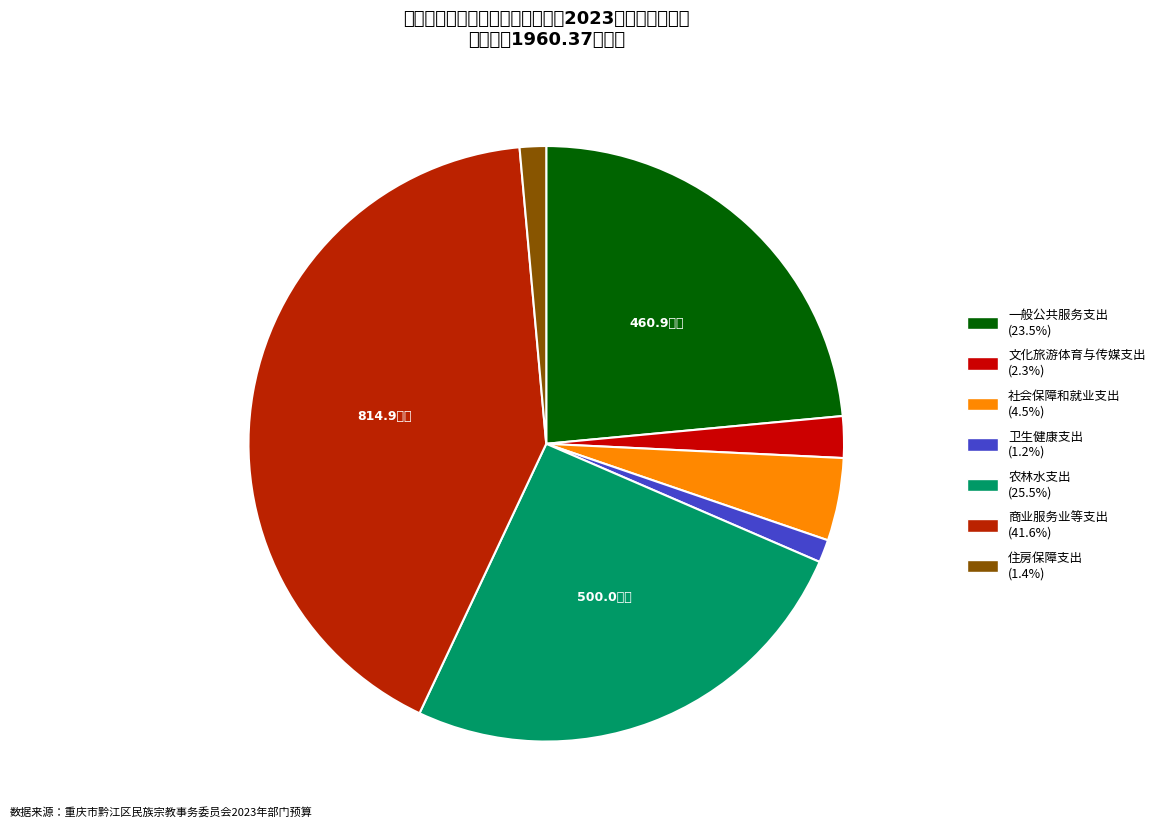

Is it true that 卫生健康支出 is 15% of the pie?

False